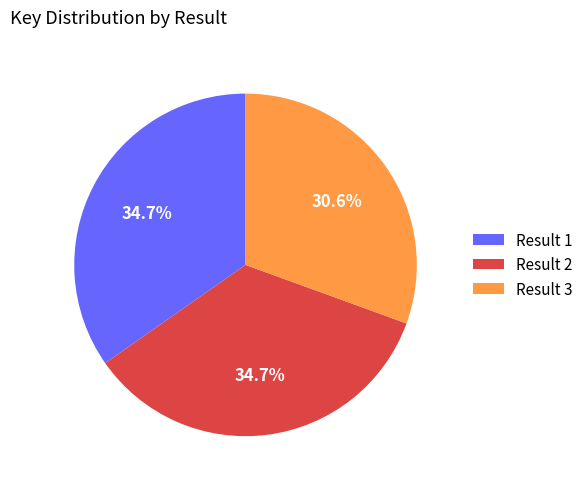

Which slice is the smallest?

Result 3